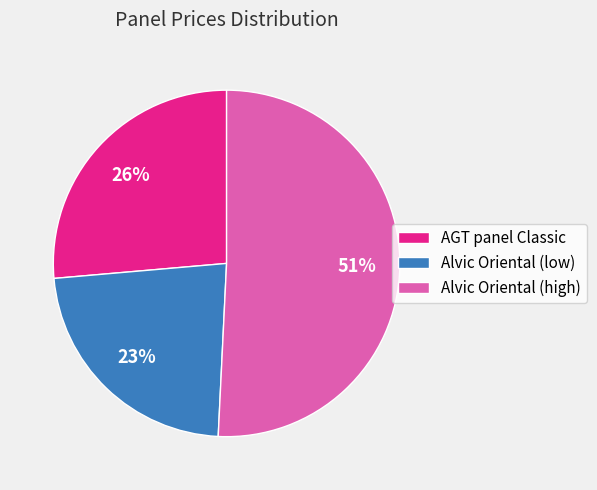

Which slice is the smallest?

Alvic Oriental (low)